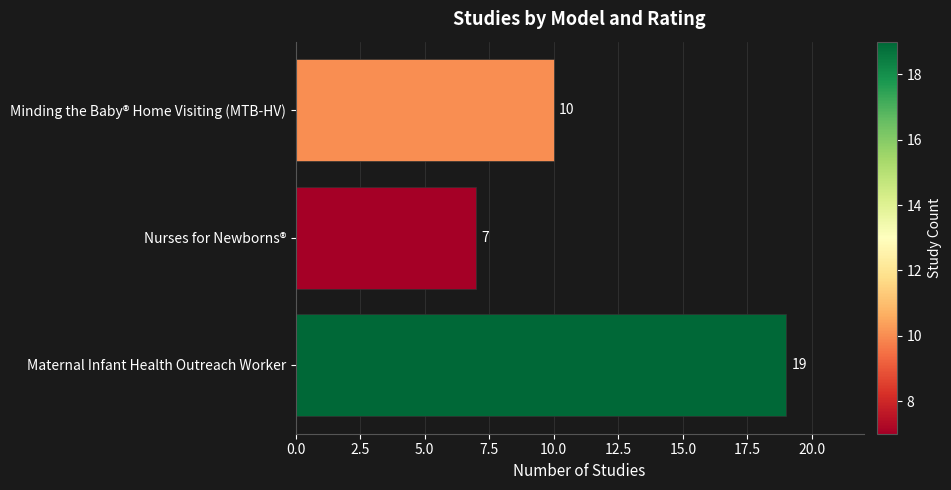

List the labels in order of value, smallest first.

Nurses for Newborns®, Minding the Baby® Home Visiting (MTB-HV), Maternal Infant Health Outreach Worker